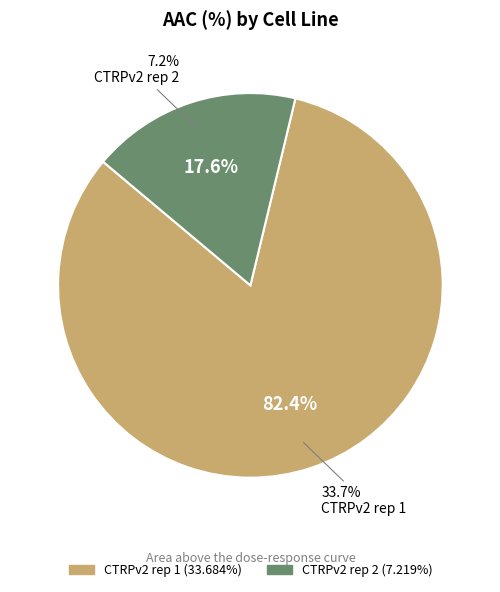

Is the sum of CTRPv2 rep 1 and CTRPv2 rep 2 greater than half?

Yes